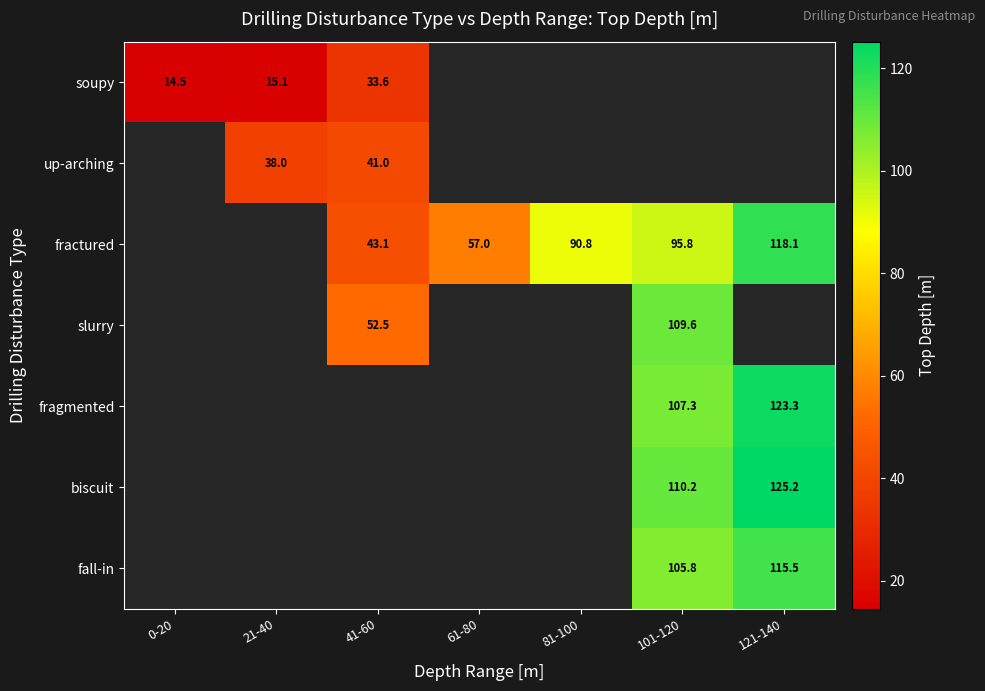

The fragmented series shows 56.5 at 101-120. True or false?

False